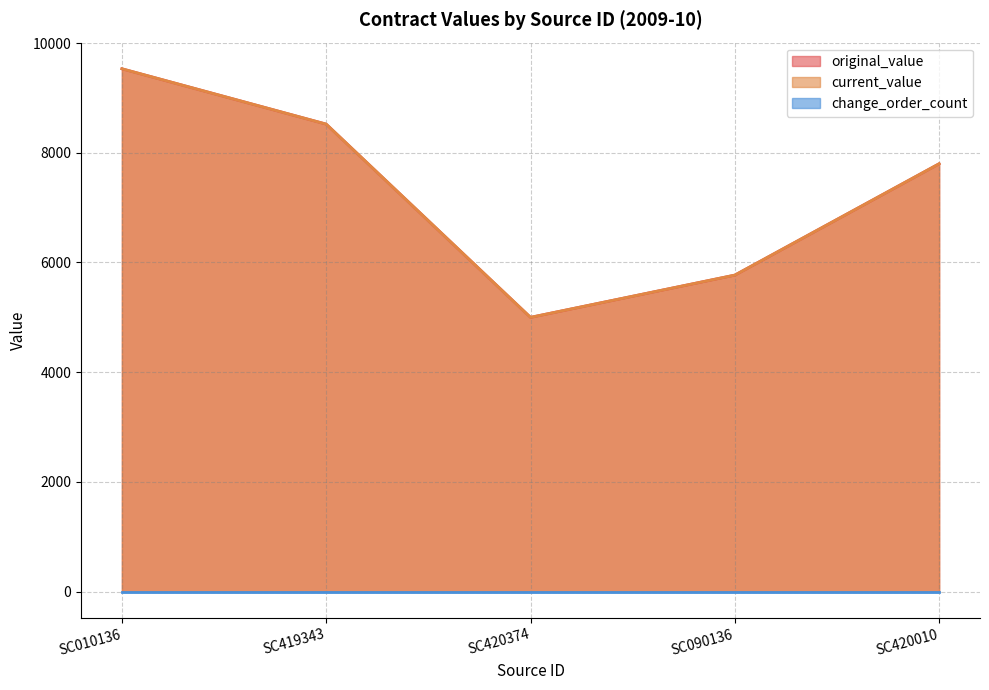

True or false: current_value has a value of 9531 at SC010136.

True